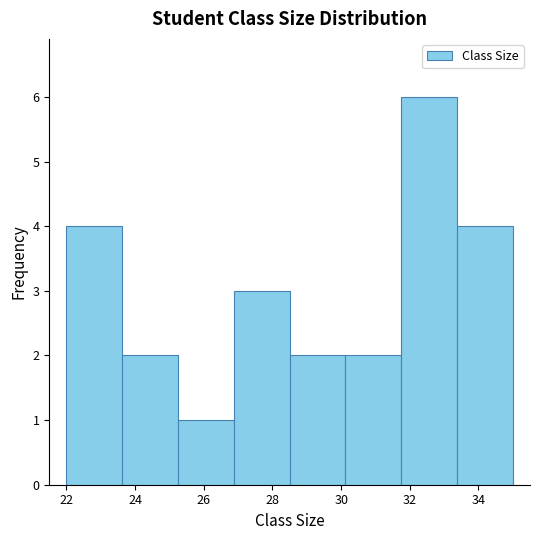

Over which range of the x-axis is the bar tallest?

31.8 to 33.4